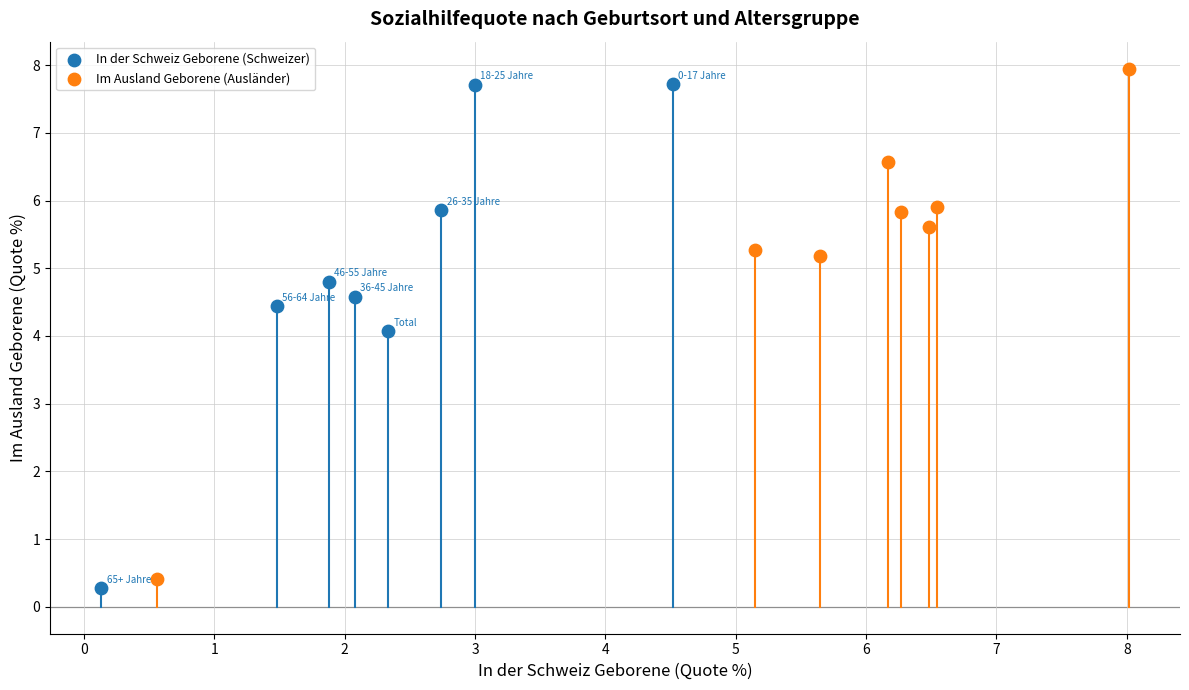

What are all the series names shown in the legend?

In der Schweiz Geborene (Schweizer), Im Ausland Geborene (Ausländer)